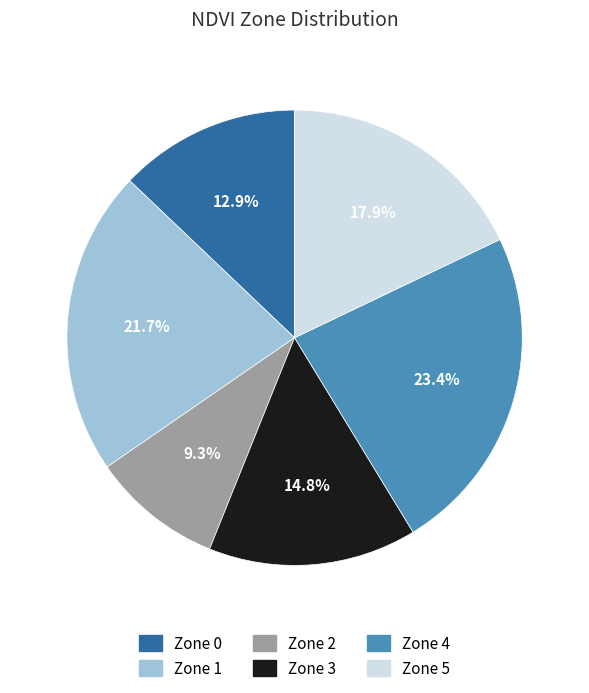

How many segments does this pie chart have?

6